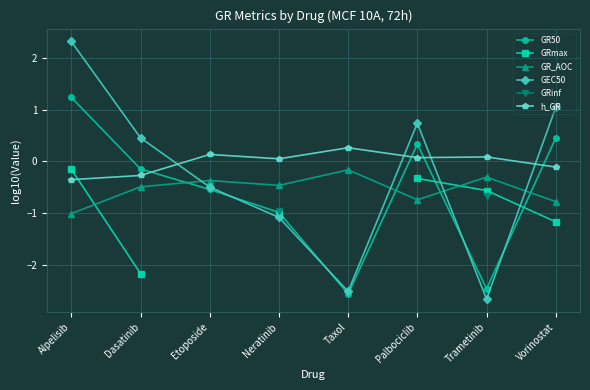

Rank the series at Vorinostat from lowest to highest value.

GRmax, GR_AOC, h_GR, GR50, GEC50, GRinf